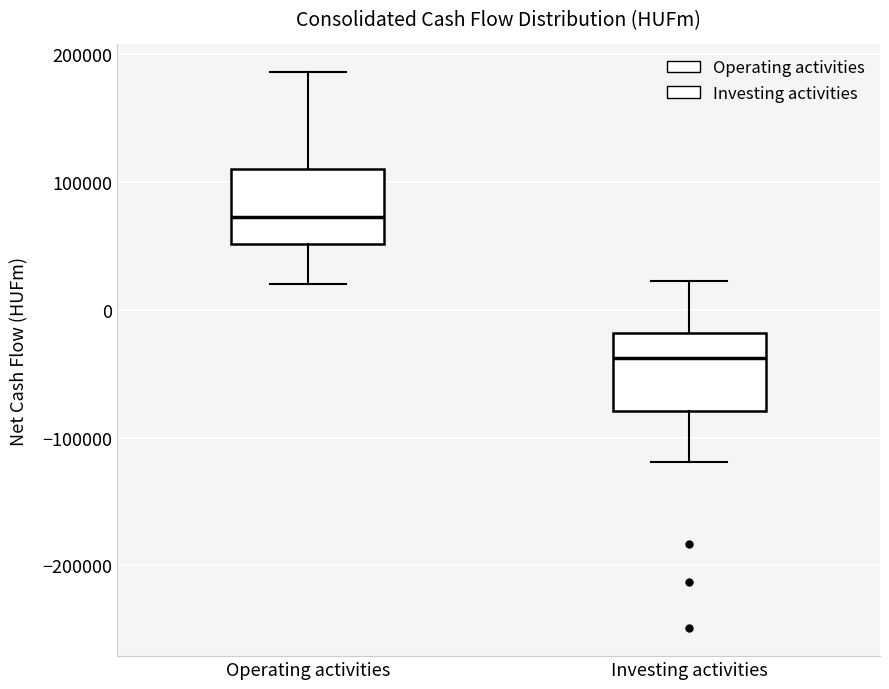

Reading left to right, read every box against the y-axis: the position of its median line, the range the box covers, and the ends of its whiskers. The values are not printed on the chart, so give them approximately, as read against the axis.

Operating activities: median 70000, box 50000 to 110000, whiskers 20000 to 190000
Investing activities: median -40000, box -80000 to -20000, whiskers -120000 to 20000